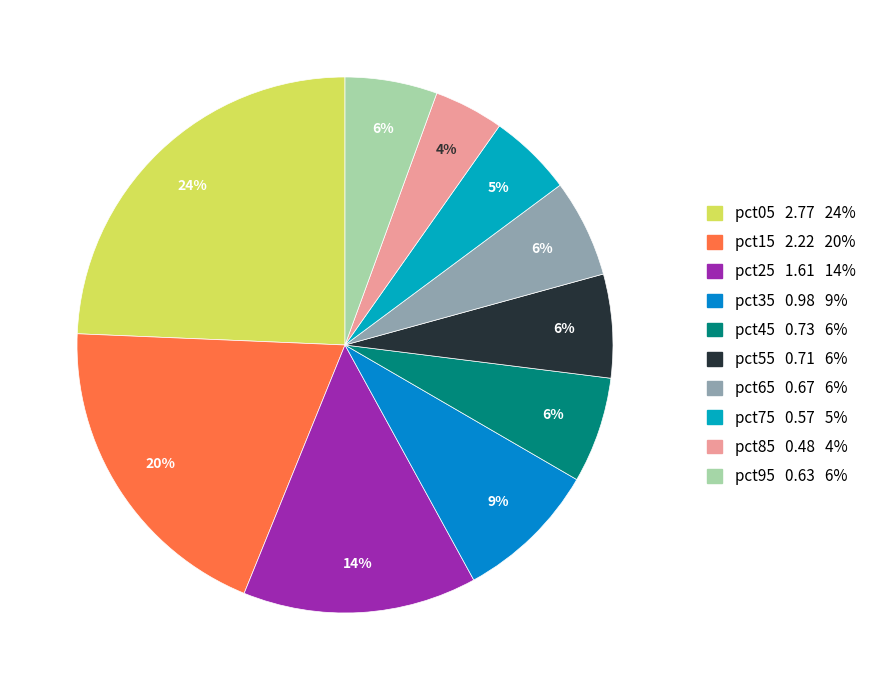

True or false: pct85 accounts for 18% of the total.

False